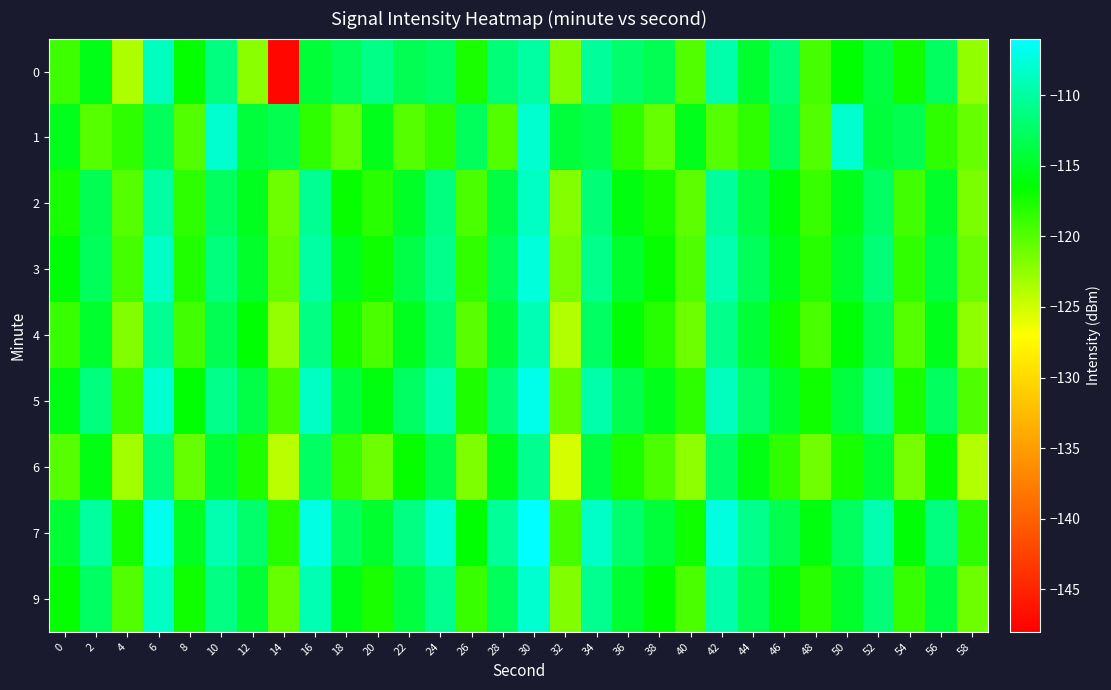

List the series in order of their peak value, lowest first.

6, 4, 0, 2, 1, 9, 3, 5, 7